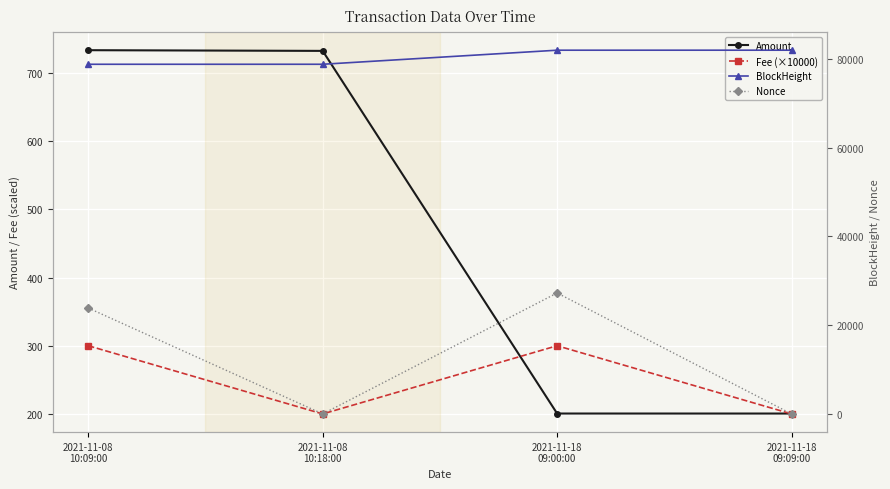

Rank the categories by Amount value from highest to lowest.

2021-11-08
10:09:00, 2021-11-08
10:18:00, 2021-11-18
09:00:00, 2021-11-18
09:09:00